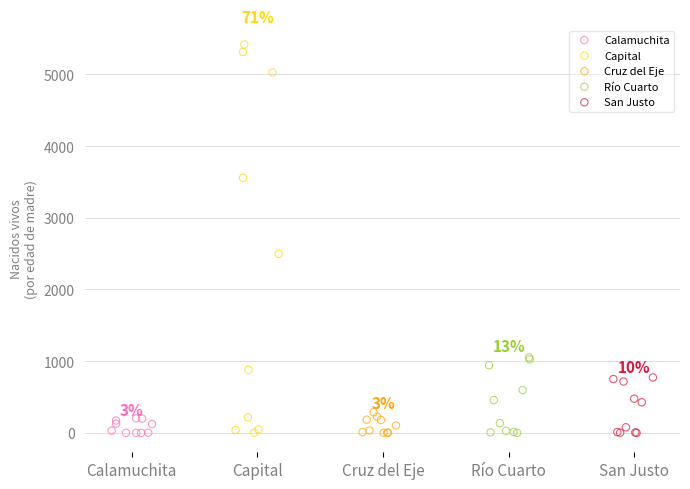

Which series contains the highest Y value?

Capital